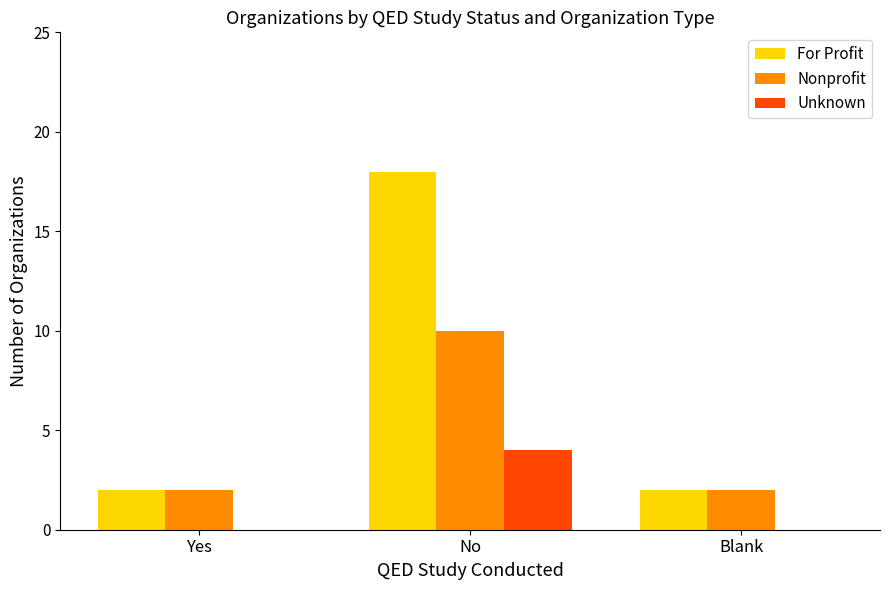

What is the approximate value of For Profit at No?

18